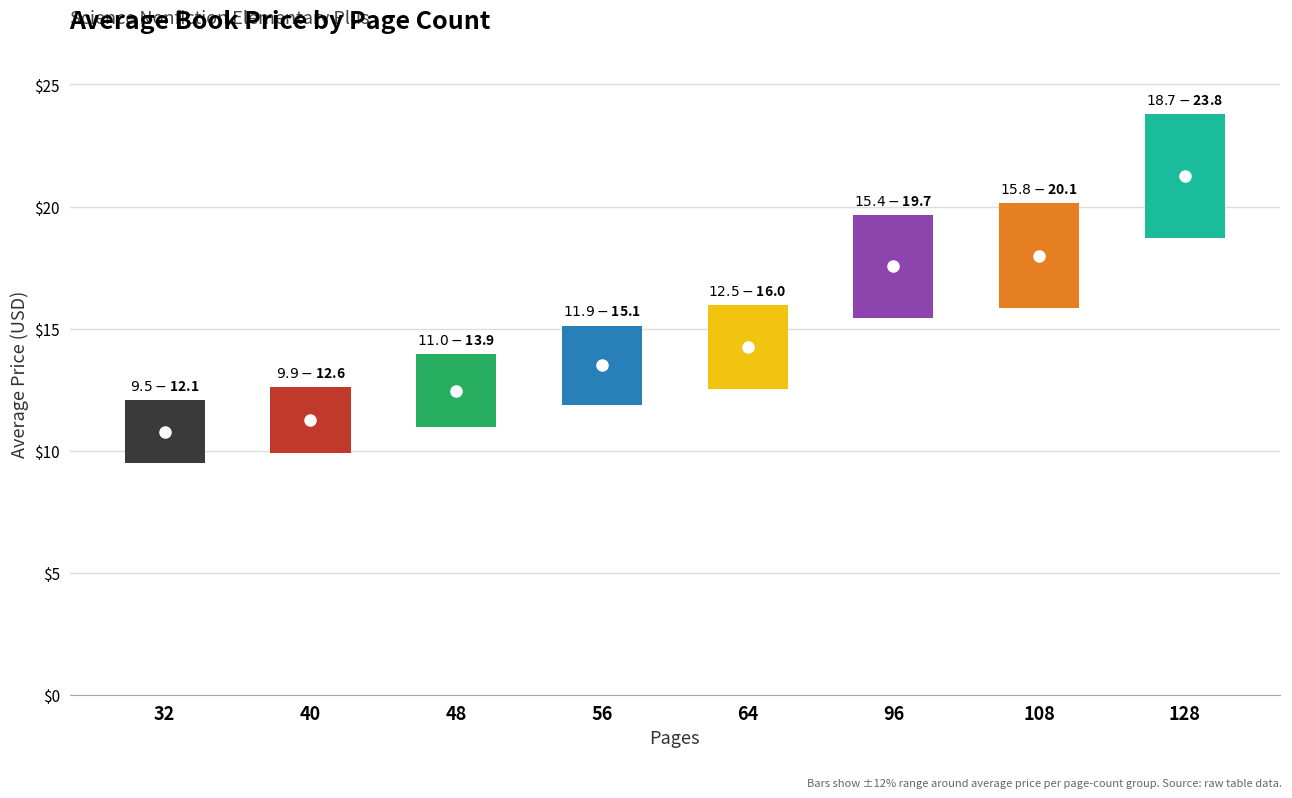

At which label does the data first exceed 14?

64